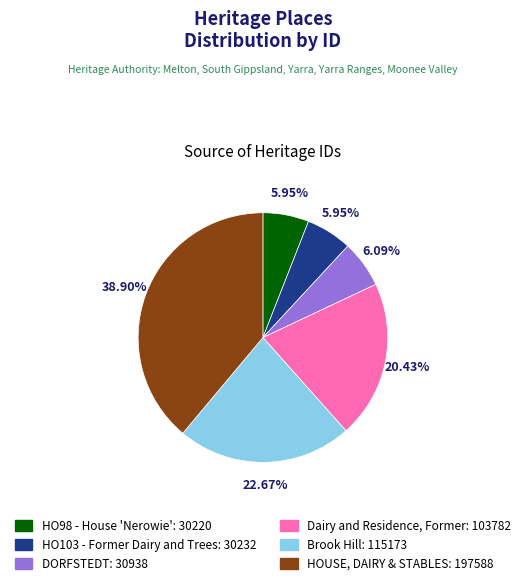

How many slices are in this pie chart?

6